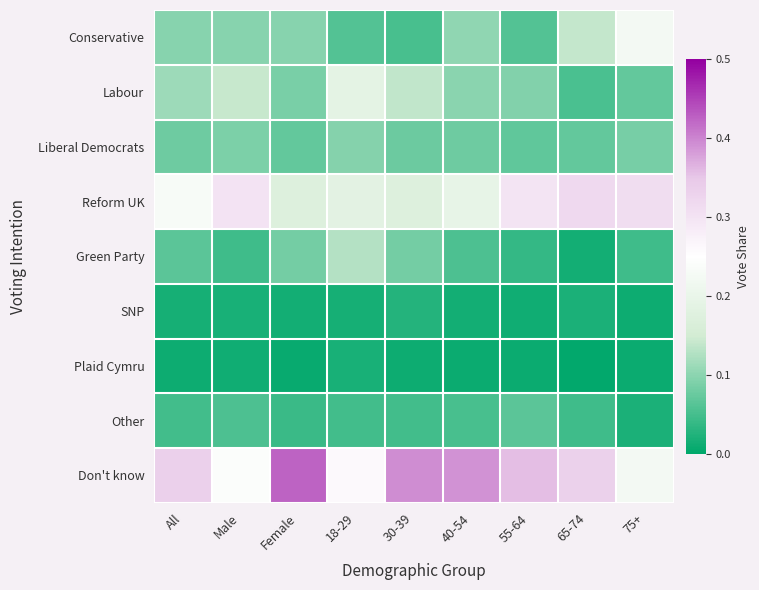

Reading left to right, transcribe all the data shown in this chart.

Conservative: All=0.1	Male=0.1	Female=0.1	18-29=0.1	30-39=0.1	40-54=0.1	55-64=0.1	65-74=0.1	75+=0.2
Labour: All=0.1	Male=0.1	Female=0.1	18-29=0.2	30-39=0.1	40-54=0.1	55-64=0.1	65-74=0.1	75+=0.1
Liberal Democrats: All=0.1	Male=0.1	Female=0.1	18-29=0.1	30-39=0.1	40-54=0.1	55-64=0.1	65-74=0.1	75+=0.1
Reform UK: All=0.2	Male=0.3	Female=0.2	18-29=0.2	30-39=0.2	40-54=0.2	55-64=0.3	65-74=0.3	75+=0.3
Green Party: All=0.1	Male=0.0	Female=0.1	18-29=0.1	30-39=0.1	40-54=0.1	55-64=0.0	65-74=0.0	75+=0.0
SNP: All=0.0	Male=0.0	Female=0.0	18-29=0.0	30-39=0.0	40-54=0.0	55-64=0.0	65-74=0.0	75+=0.0
Plaid Cymru: All=0.0	Male=0.0	Female=0.0	18-29=0.0	30-39=0.0	40-54=0.0	55-64=0.0	65-74=0.0	75+=0.0
Other: All=0.0	Male=0.1	Female=0.0	18-29=0.0	30-39=0.0	40-54=0.1	55-64=0.1	65-74=0.0	75+=0.0
Don't know: All=0.3	Male=0.2	Female=0.4	18-29=0.3	30-39=0.4	40-54=0.4	55-64=0.4	65-74=0.3	75+=0.2